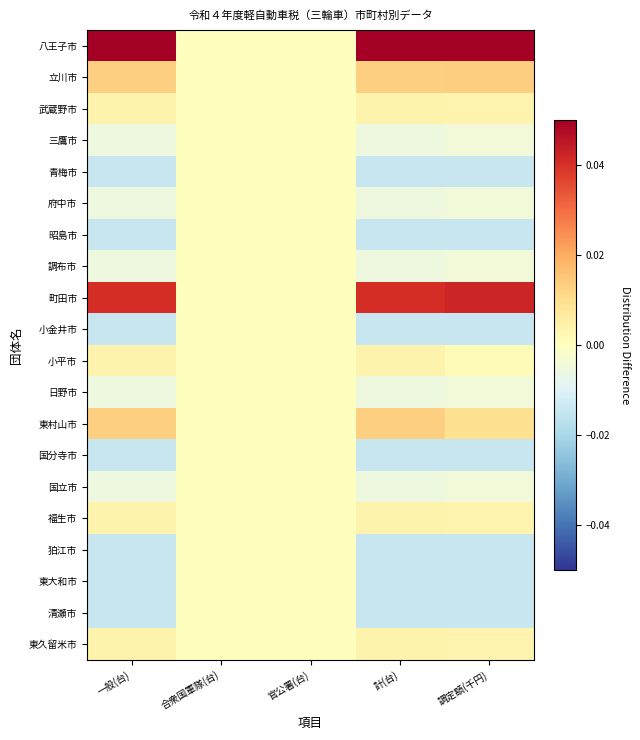

Which series has the widest spread of values?

八王子市